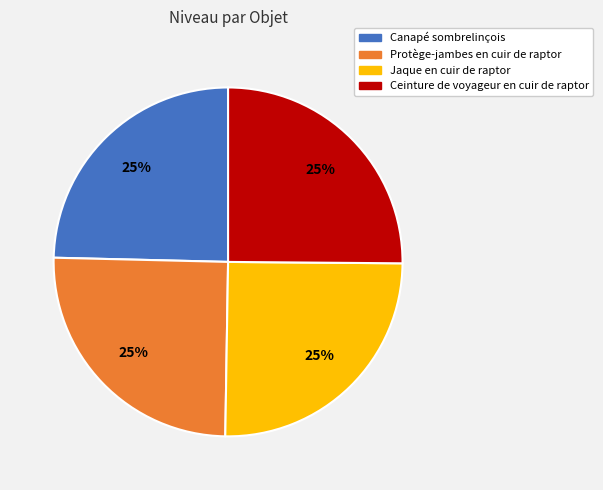

To the nearest percent, what percentage of the pie is Jaque en cuir de raptor?

25%